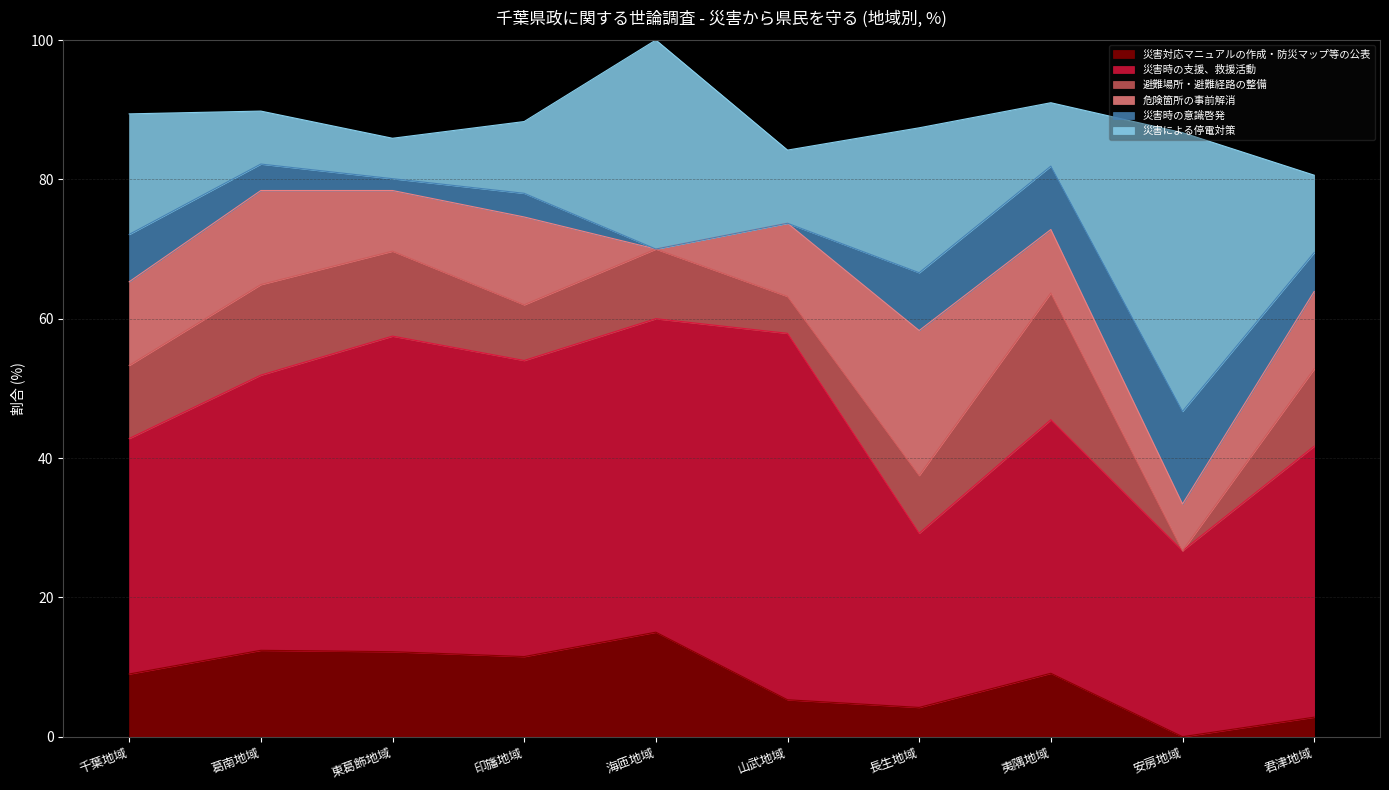

What is the approximate value of 危険箇所の事前解消 at 山武地域?

10.5